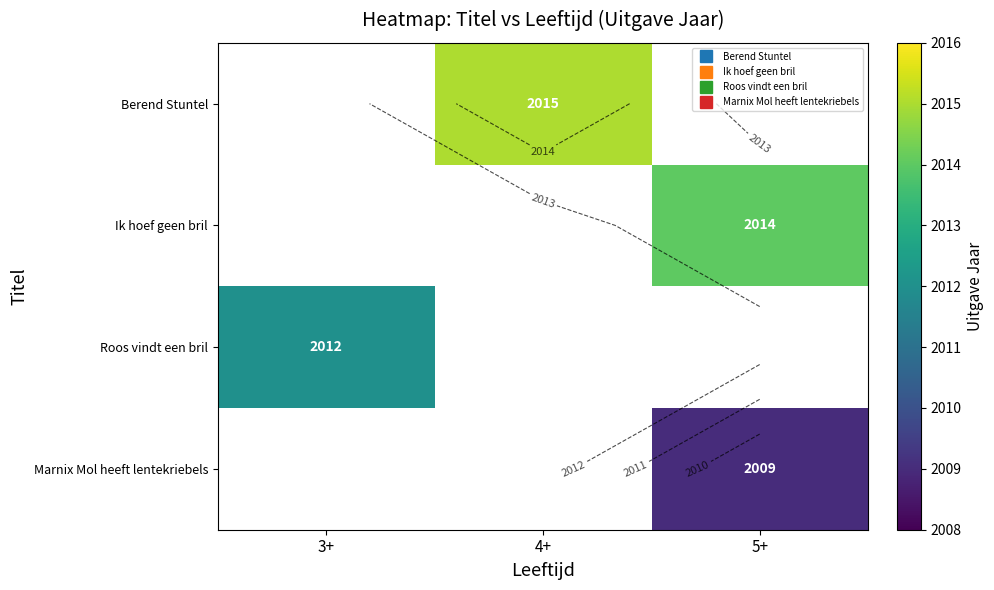

How many series are shown in this chart?

4